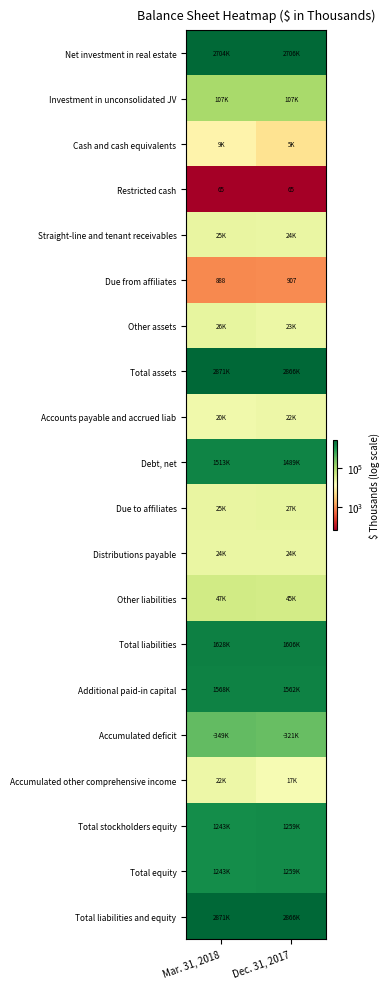

Rank the series at Dec. 31, 2017 from lowest to highest value.

Restricted cash, Due from affiliates, Cash and cash equivalents, Accumulated other comprehensive income, Accounts payable and accrued liab, Other assets, Straight-line and tenant receivables, Distributions payable, Due to affiliates, Other liabilities, Investment in unconsolidated JV, Accumulated deficit, Total stockholders equity, Total equity, Debt, net, Additional paid-in capital, Total liabilities, Net investment in real estate, Total assets, Total liabilities and equity